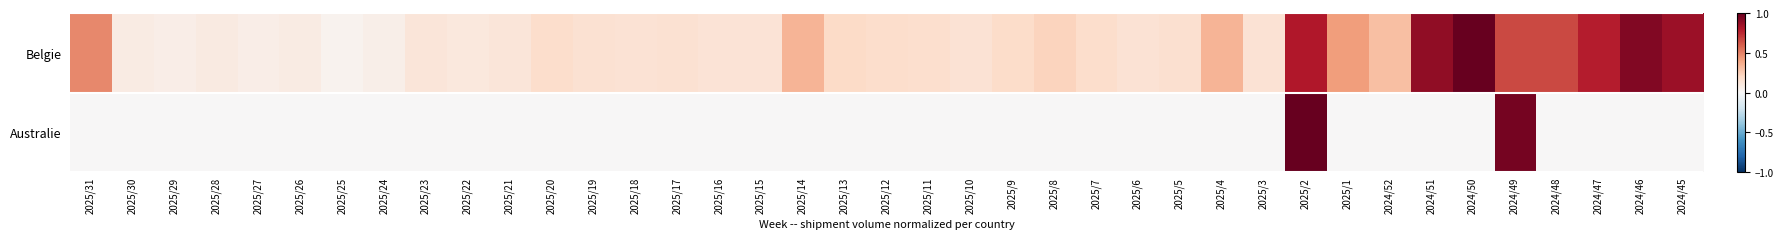

Which series has the largest total across all categories?

Belgie